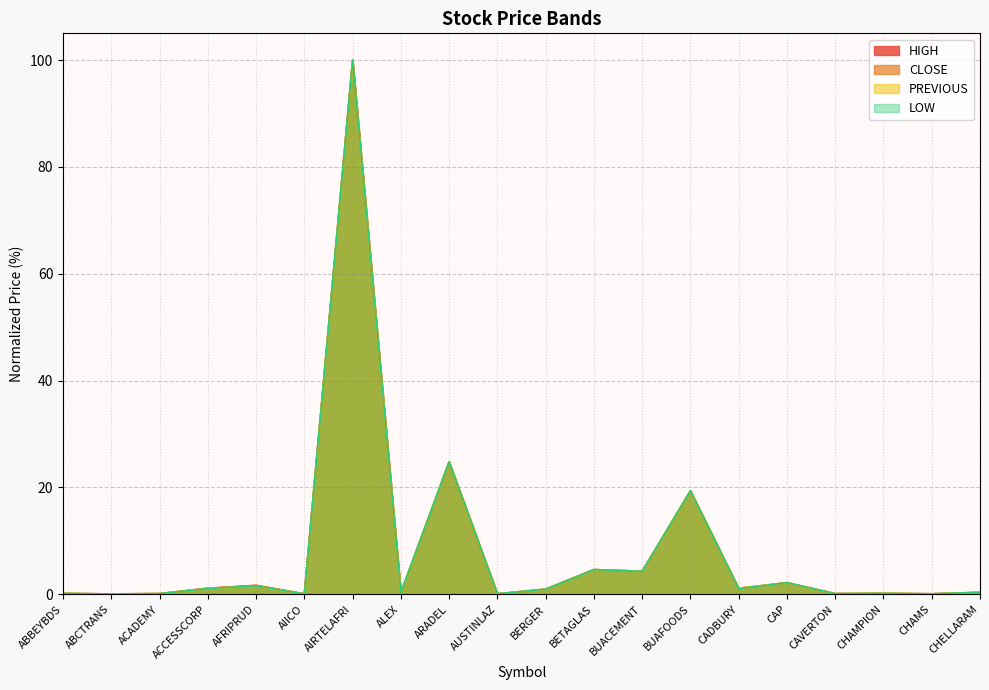

What is the label of the 12th point from the left?

BETAGLAS